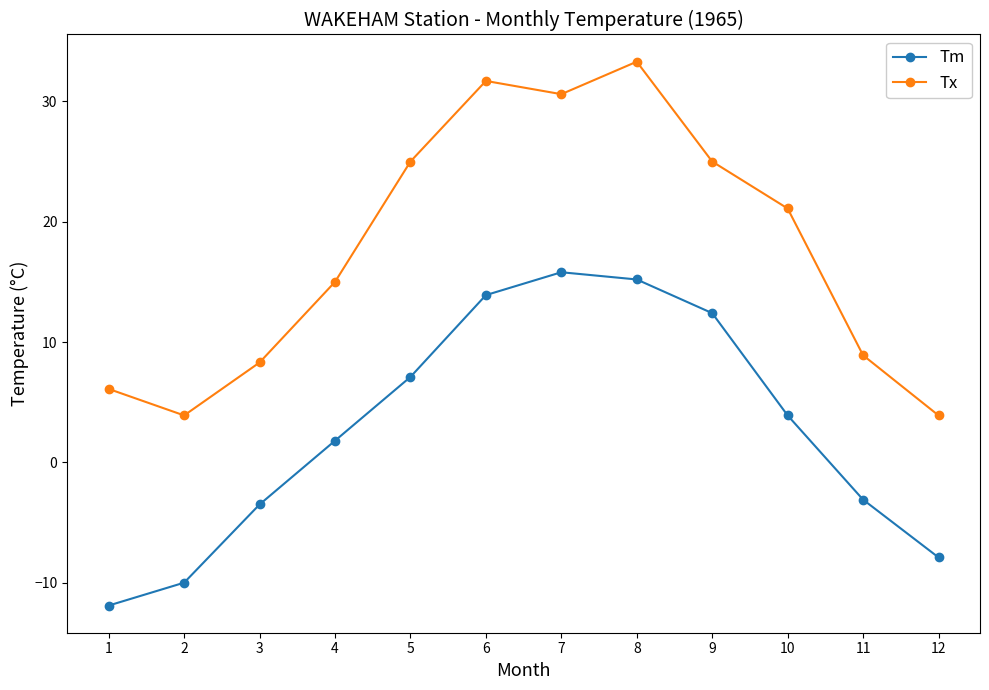

At which label does Tm first exceed 3?

5